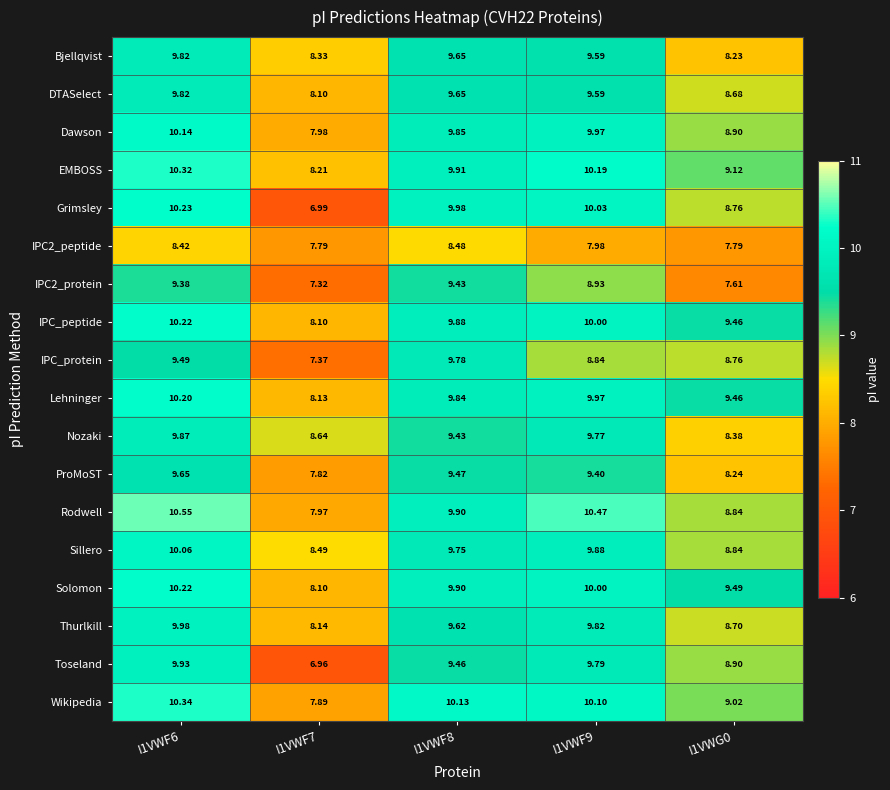

How many series are shown in this chart?

18